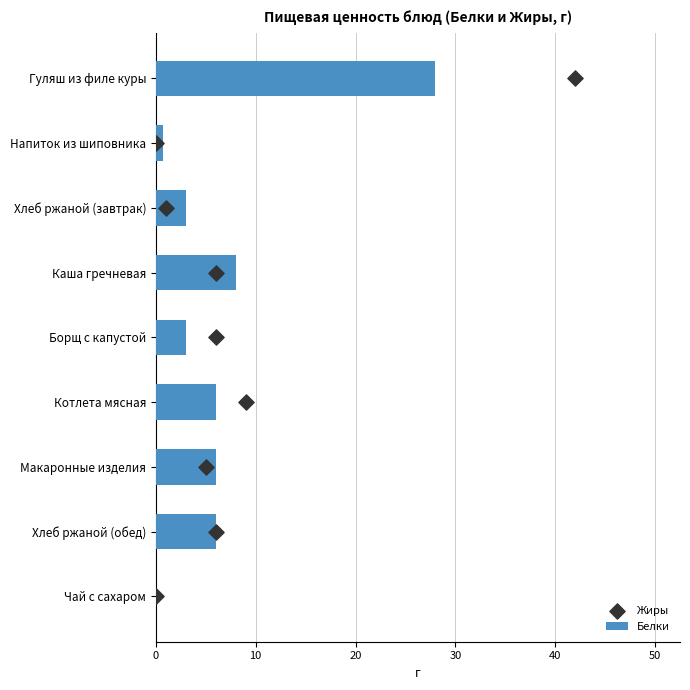

At how many categories does at least one series exceed 21?

1